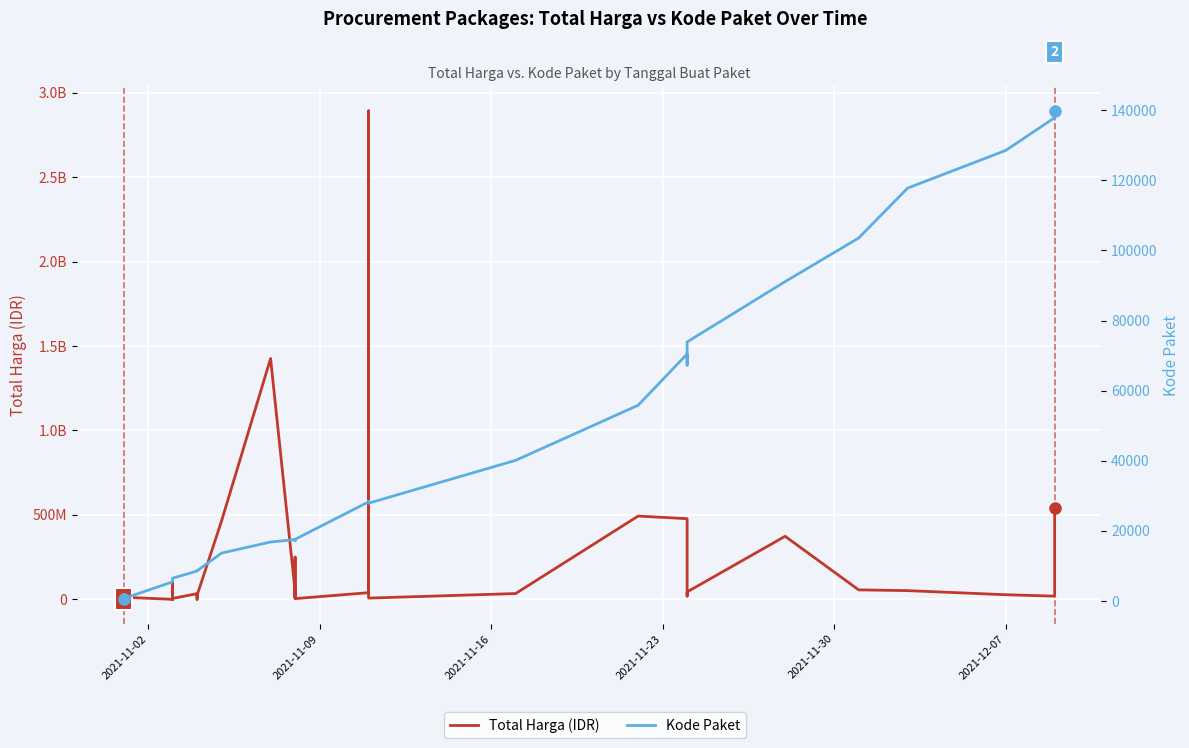

True or false: Kode Paket has a value of 82953 at 33.

False